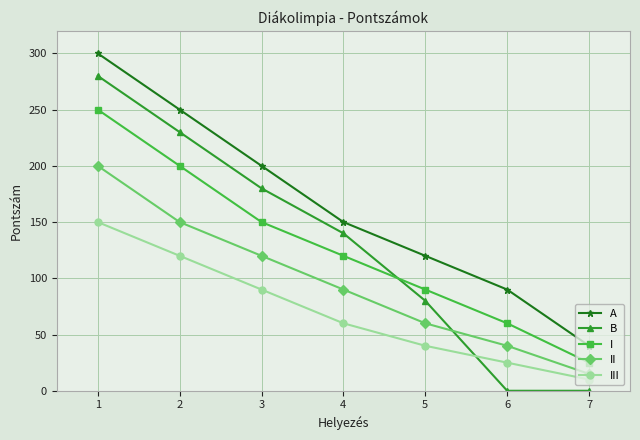

Count the number of categories in the chart.

7